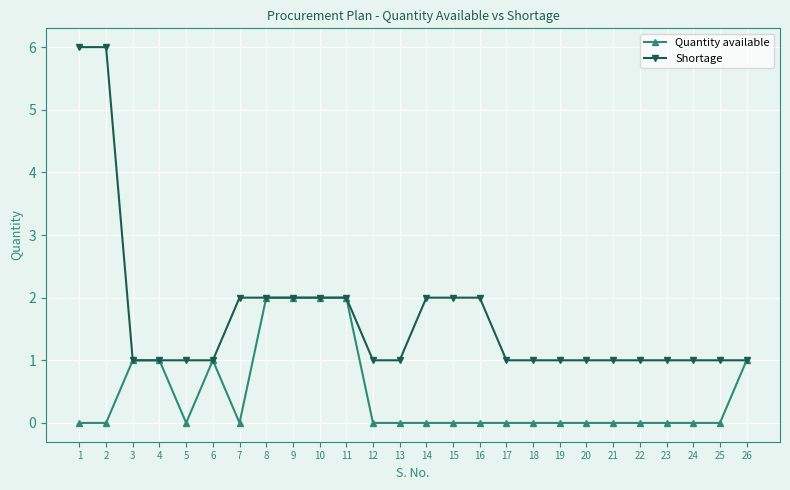

Reading right to left, what are all the values shown in this chart?

Quantity available: 1	0	0	0	0	0	0	0	0	0	0	0	0	0	0	2	2	2	2	0	1	0	1	1	0	0
Shortage: 1	1	1	1	1	1	1	1	1	1	2	2	2	1	1	2	2	2	2	2	1	1	1	1	6	6